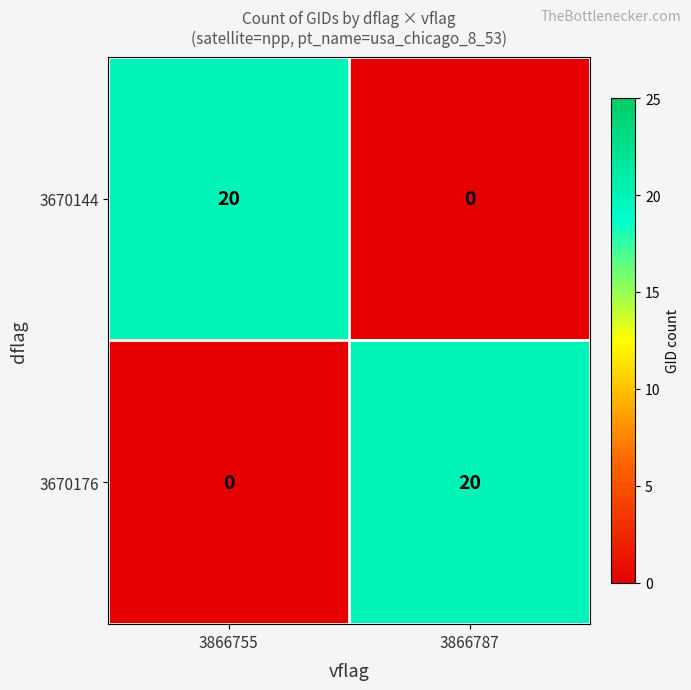

Count the number of data series in this chart.

2